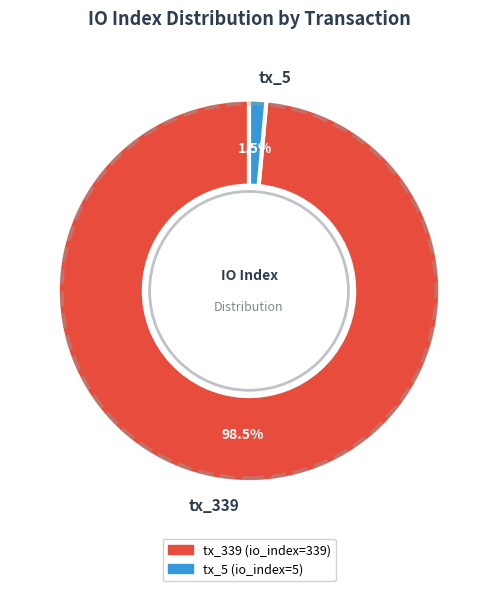

How many segments does this pie chart have?

2